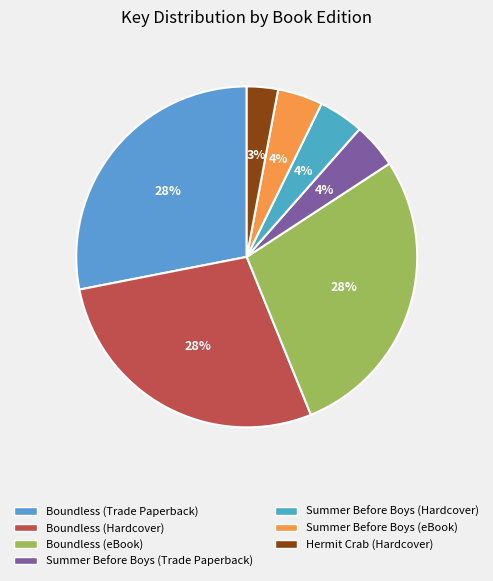

Is it true that Summer Before Boys (Hardcover) is 11% of the pie?

False